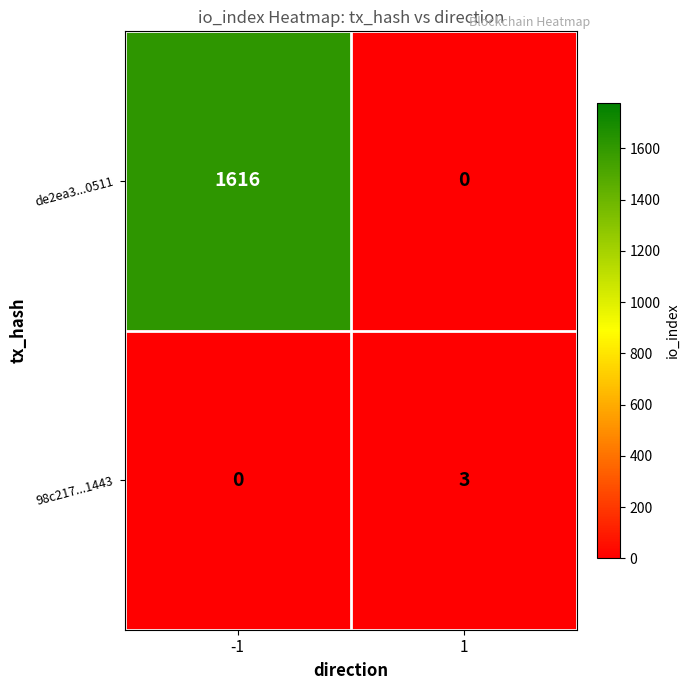

At which category is the sum across all series the highest?

-1